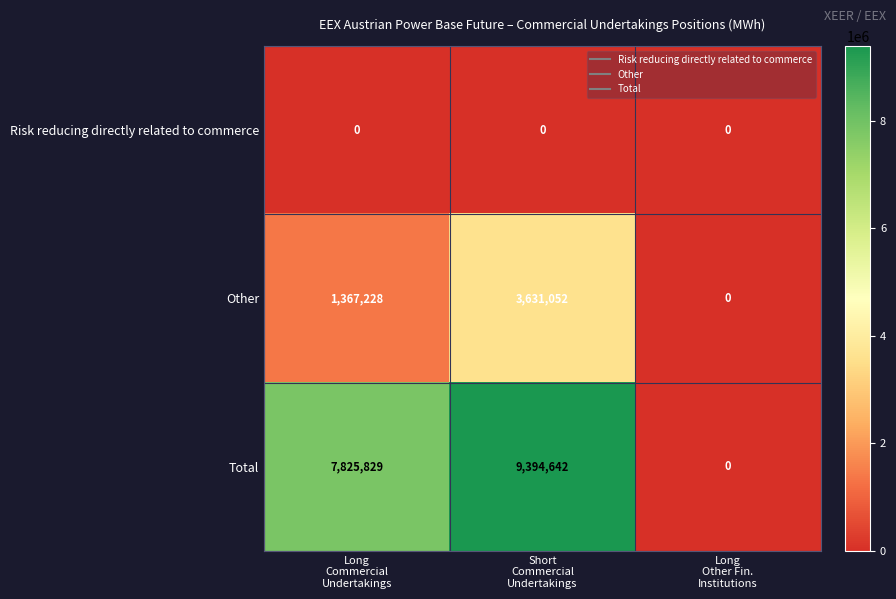

Which series has the largest total across all categories?

Total